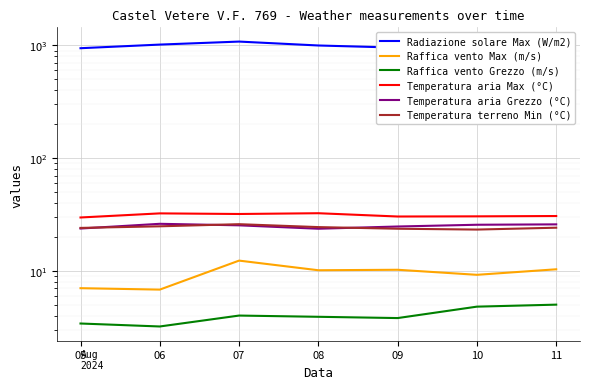

Which category has the highest value in the Temperatura aria Grezzo (°C) series?

06